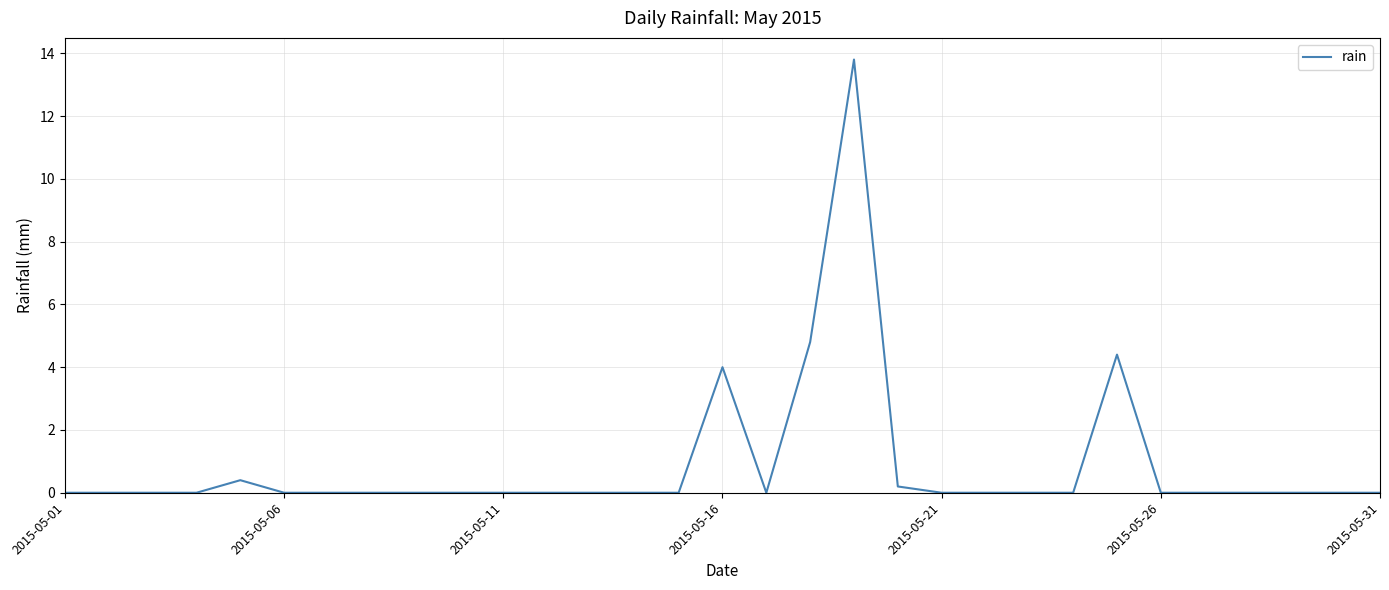

What is the maximum value shown in the chart?

13.8